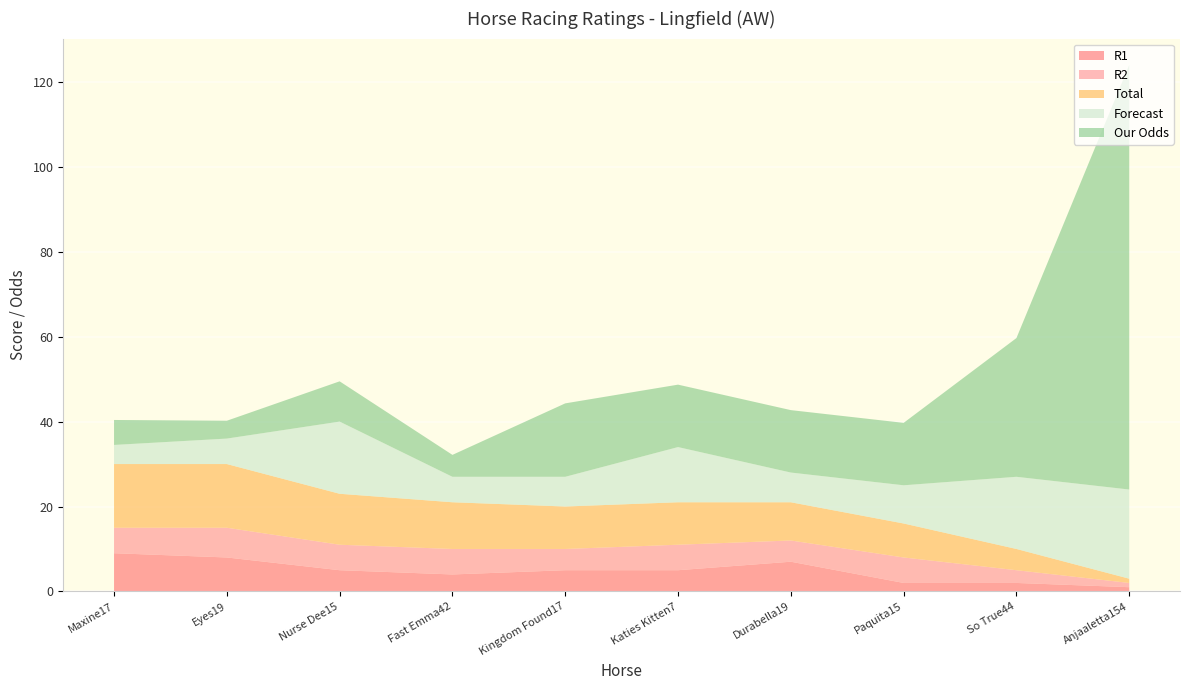

Reading left to right, transcribe all the data shown in this chart.

R1: Maxine17=9.0	Eyes19=8.0	Nurse Dee15=5.0	Fast Emma42=4.0	Kingdom Found17=5.0	Katies Kitten7=5.0	Durabella19=7.0	Paquita15=2.0	So True44=2.0	Anjaaletta154=1.0
R2: Maxine17=6.0	Eyes19=7.0	Nurse Dee15=6.0	Fast Emma42=6.0	Kingdom Found17=5.0	Katies Kitten7=6.0	Durabella19=5.0	Paquita15=6.0	So True44=3.0	Anjaaletta154=1.0
Total: Maxine17=15.0	Eyes19=15.0	Nurse Dee15=12.0	Fast Emma42=11.0	Kingdom Found17=10.0	Katies Kitten7=10.0	Durabella19=9.0	Paquita15=8.0	So True44=5.0	Anjaaletta154=1.0
Forecast: Maxine17=4.5	Eyes19=6.0	Nurse Dee15=17.0	Fast Emma42=6.0	Kingdom Found17=7.0	Katies Kitten7=13.0	Durabella19=7.0	Paquita15=9.0	So True44=17.0	Anjaaletta154=21.0
Our Odds: Maxine17=5.9	Eyes19=4.2	Nurse Dee15=9.5	Fast Emma42=5.2	Kingdom Found17=17.3	Katies Kitten7=14.7	Durabella19=14.7	Paquita15=14.7	So True44=32.7	Anjaaletta154=100.0